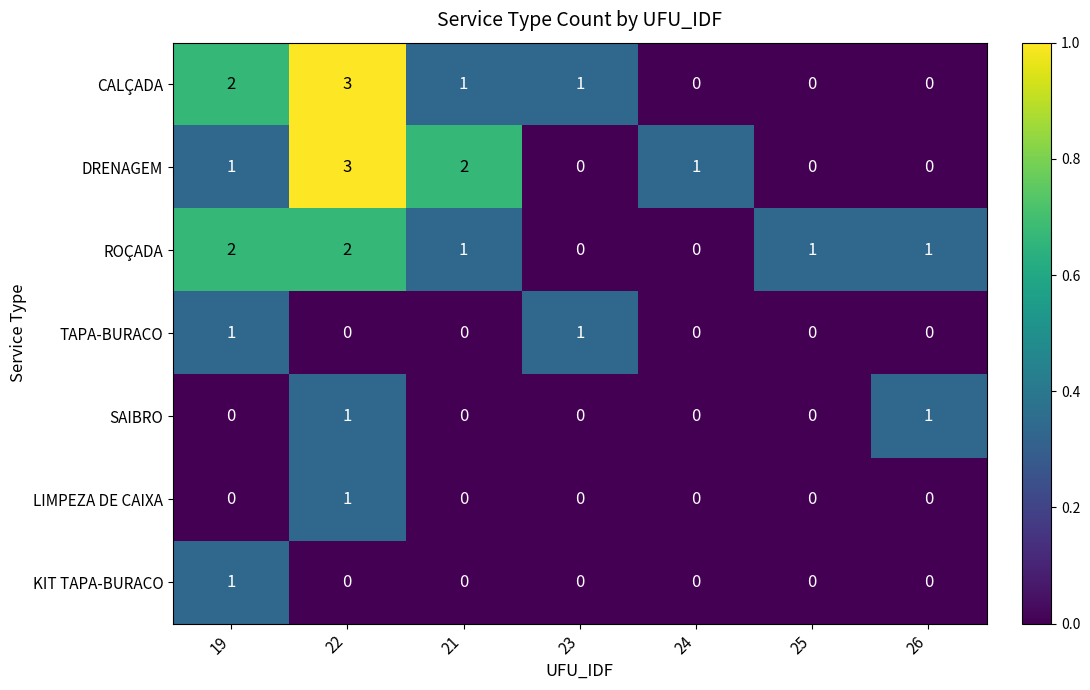

The CALÇADA series shows 1 at 23. True or false?

True